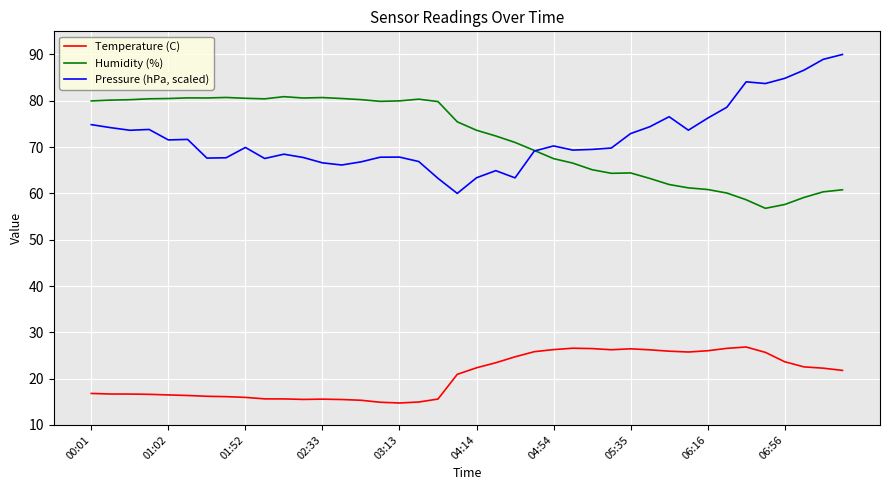

True or false: Temperature (C) and Humidity (%) cross at least once.

False